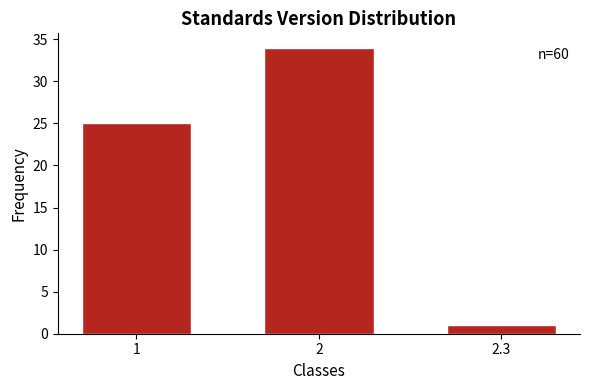

Reading left to right, transcribe all the data shown in this chart.

1=25	2=34	2.3=1